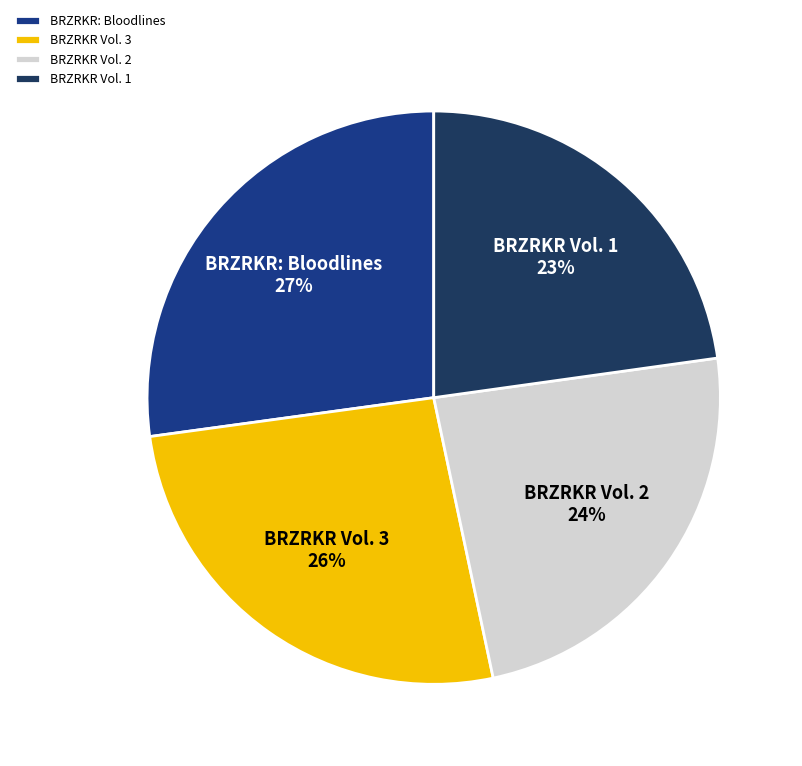

Count the number of slices in the pie.

4